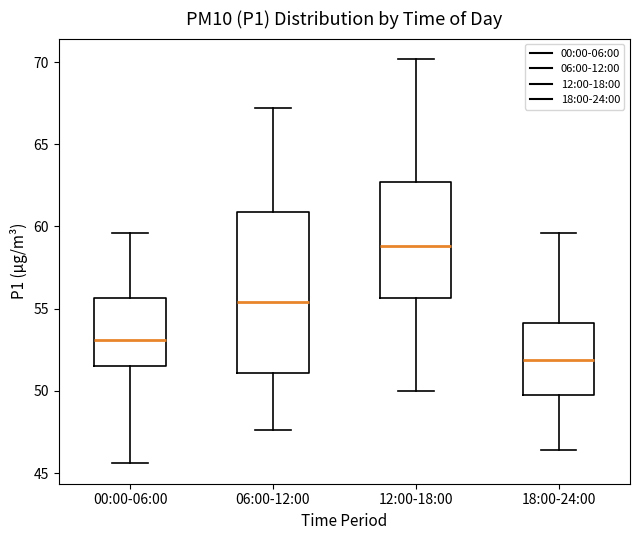

Reading left to right, transcribe this box plot: for each box, give where its median line is, the range the box spans, and where its two whiskers end, as read against the y-axis. The values are not printed on the chart, so give them approximately, as read against the axis.

00:00-06:00: median 53.0, box 51.5 to 55.5, whiskers 45.5 to 59.5
06:00-12:00: median 55.5, box 51.0 to 61.0, whiskers 47.5 to 67.0
12:00-18:00: median 59.0, box 55.5 to 62.5, whiskers 50.0 to 70.0
18:00-24:00: median 52.0, box 49.5 to 54.0, whiskers 46.5 to 59.5